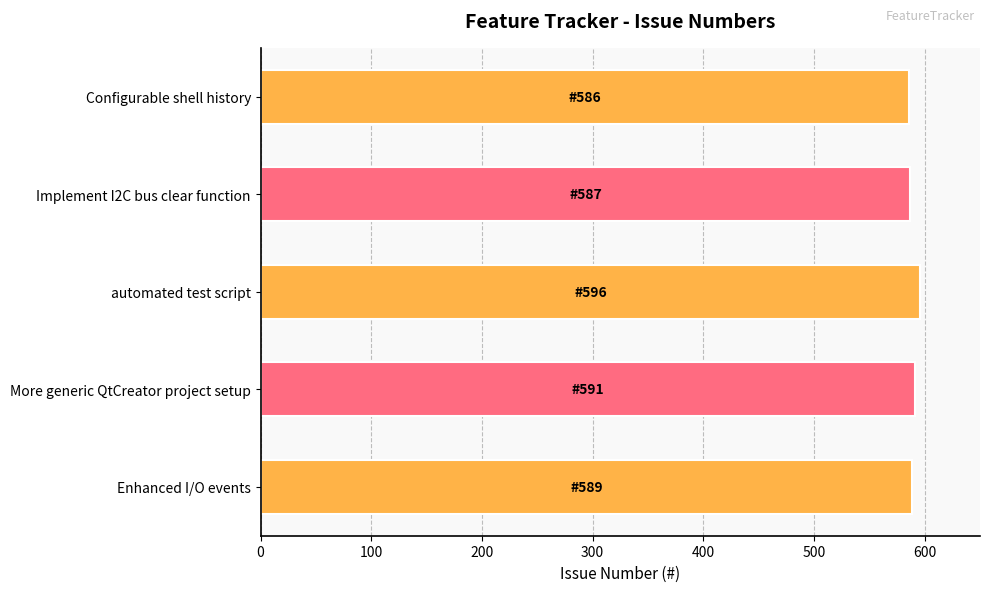

What is the ratio of the value at automated test script to the value at Enhanced I/O events?

1.0